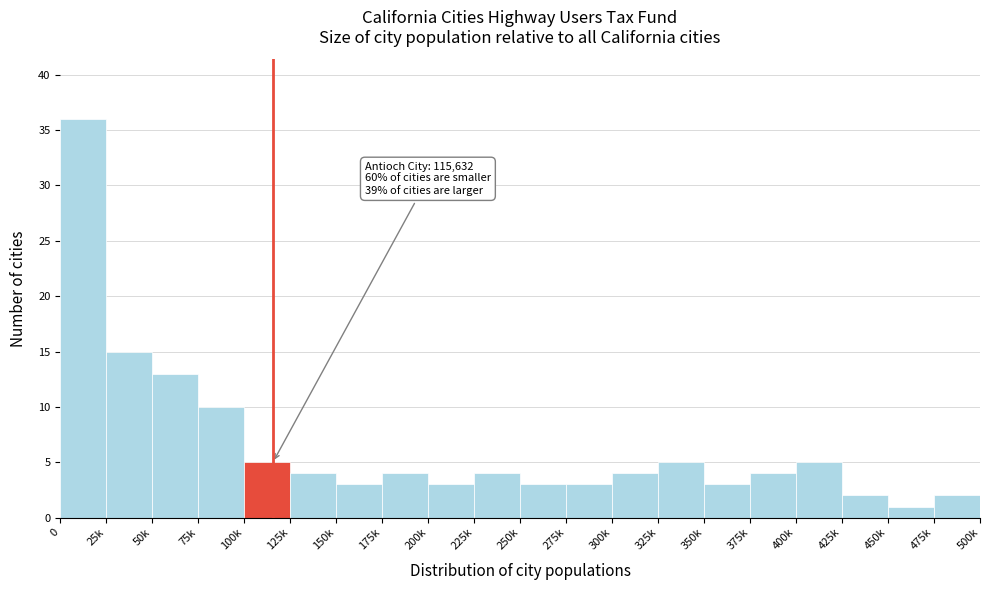

Reading left to right, extract all data points from this chart.

0=36	25k=15	50k=13	75k=10	100k=5	125k=4	150k=3	175k=4	200k=3	225k=4	250k=3	275k=3	300k=4	325k=5	350k=3	375k=4	400k=5	425k=2	450k=1	475k=2